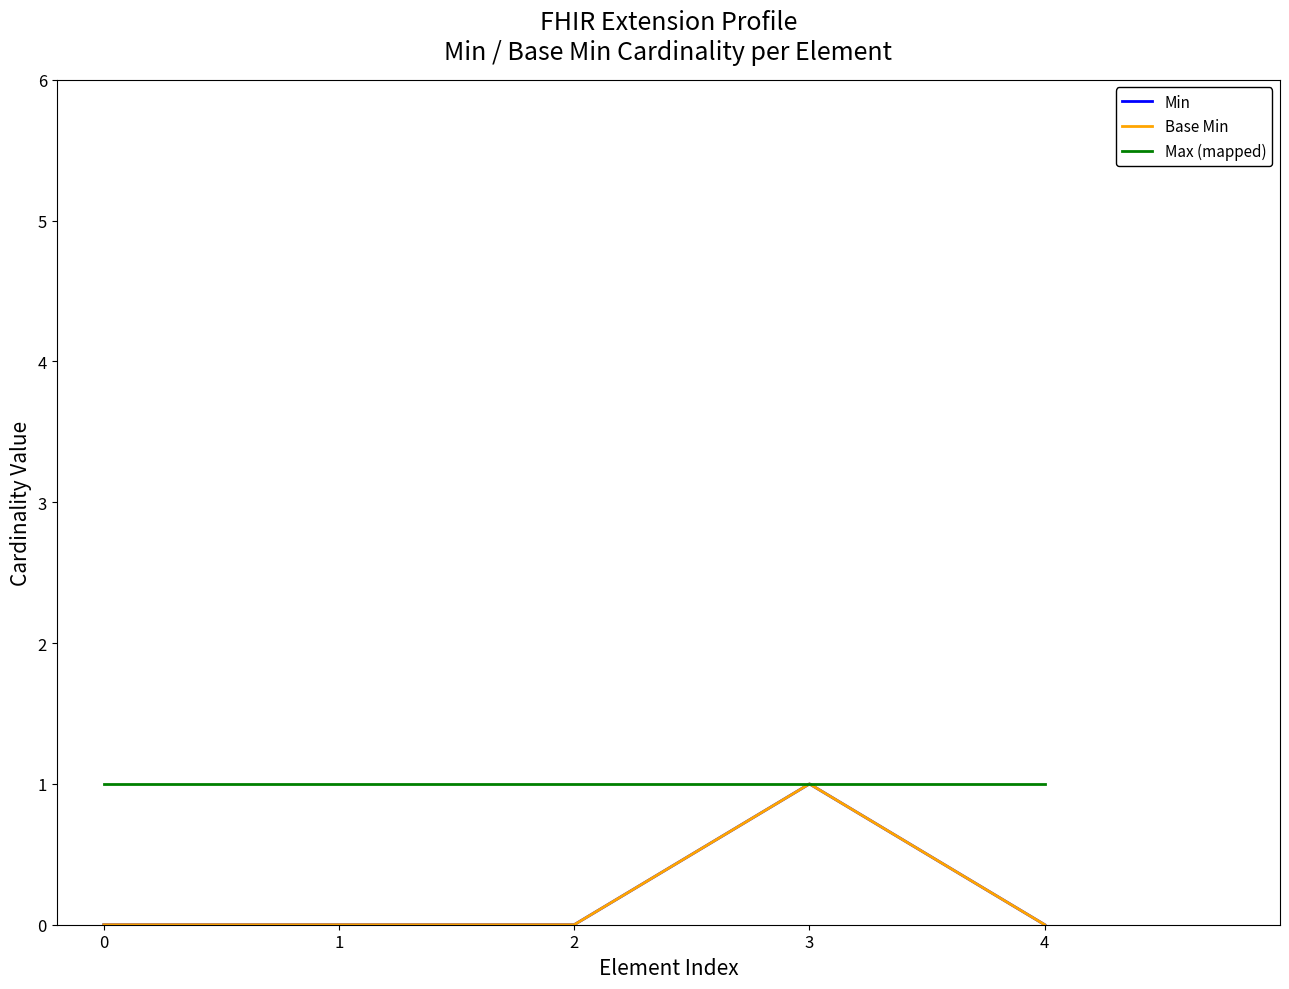

Does the chart have visible grid lines?

No